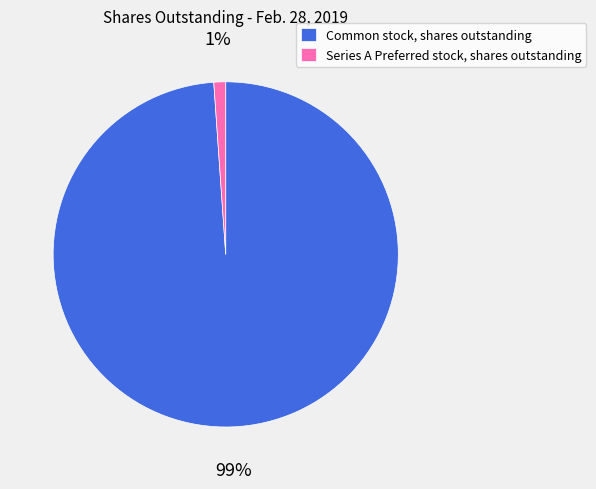

Which category has the biggest portion of the pie?

Common stock, shares outstanding